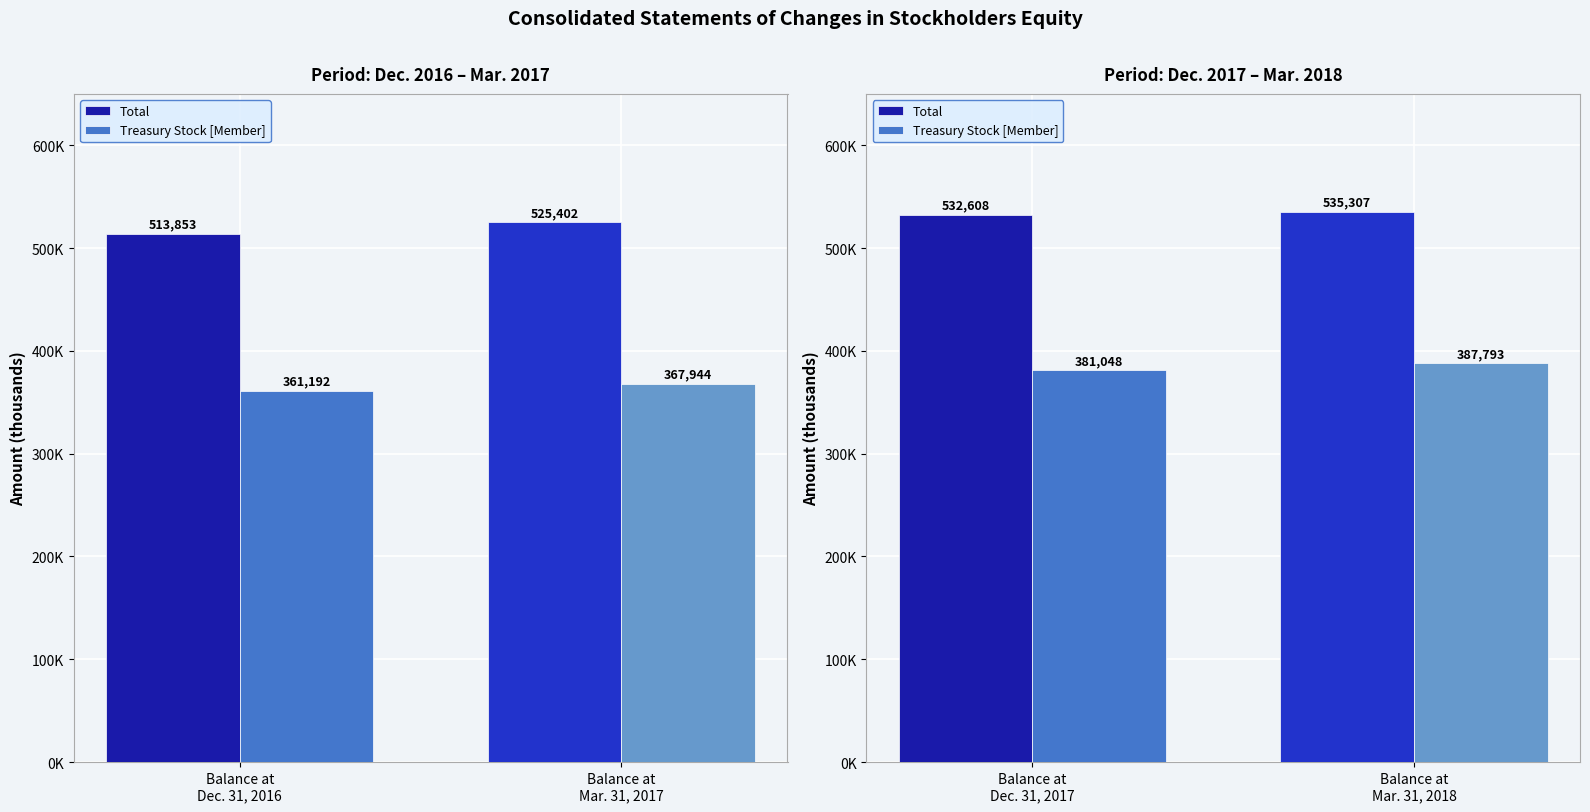

At Balance at Mar. 31, 2018, list the series in order from smallest to largest.

Treasury Stock [Member], Total